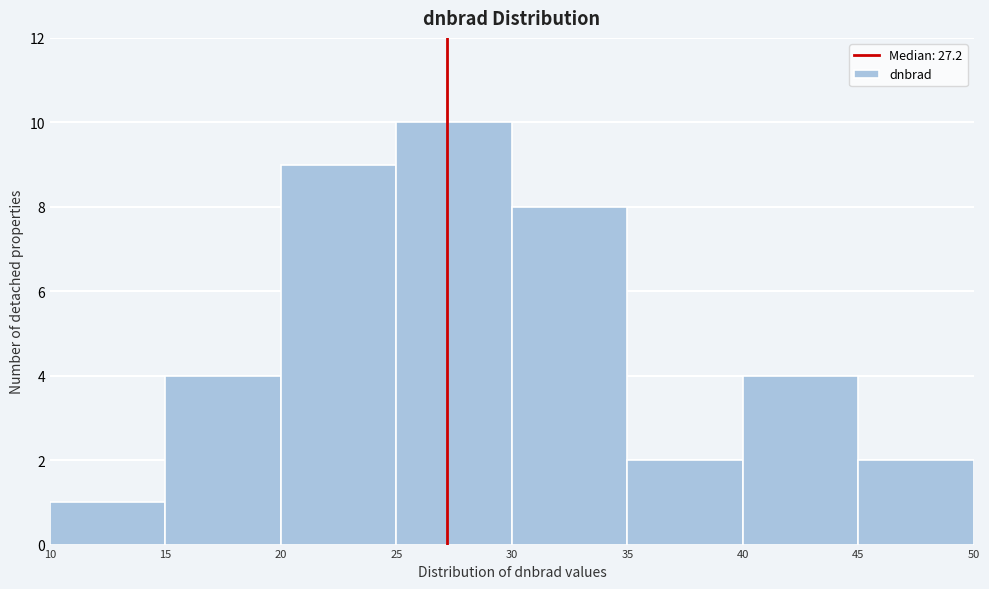

Reading left to right, list every bar in this chart as the range it spans on the x-axis followed by its height. The values are not printed on the chart, so give them approximately, as read against the axis.

10 to 15: 1
15 to 20: 4
20 to 25: 9
25 to 30: 10
30 to 35: 8
35 to 40: 2
40 to 45: 4
45 to 50: 2